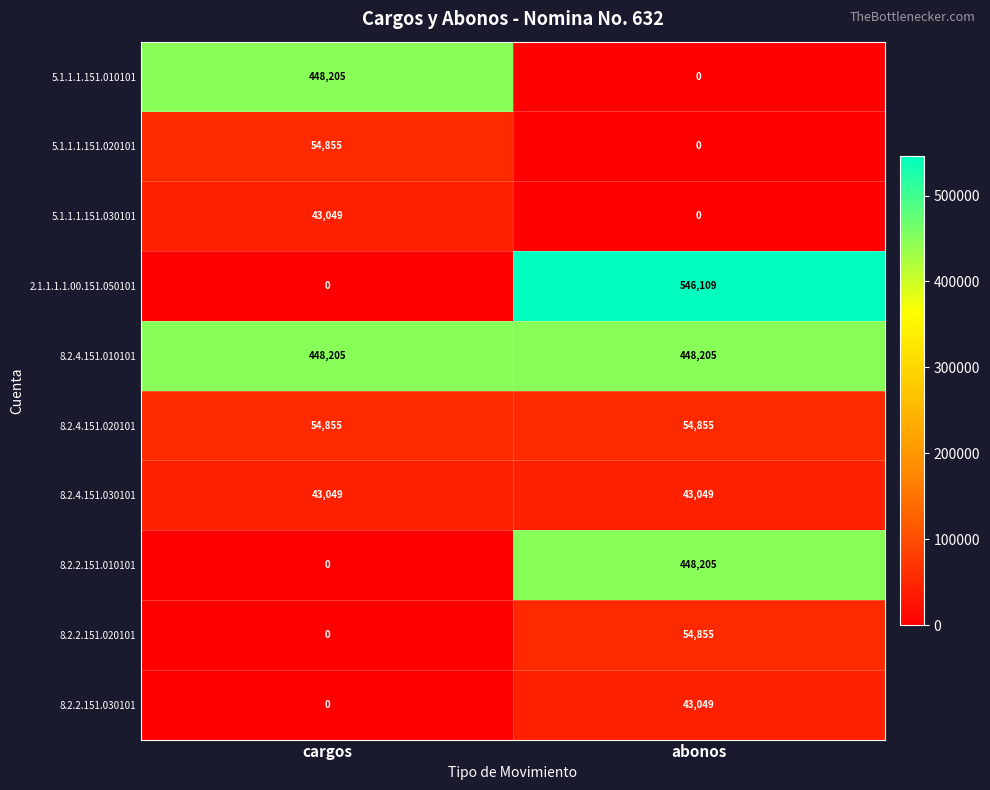

Read the 8.2.4.151.010101 value at abonos.

448205